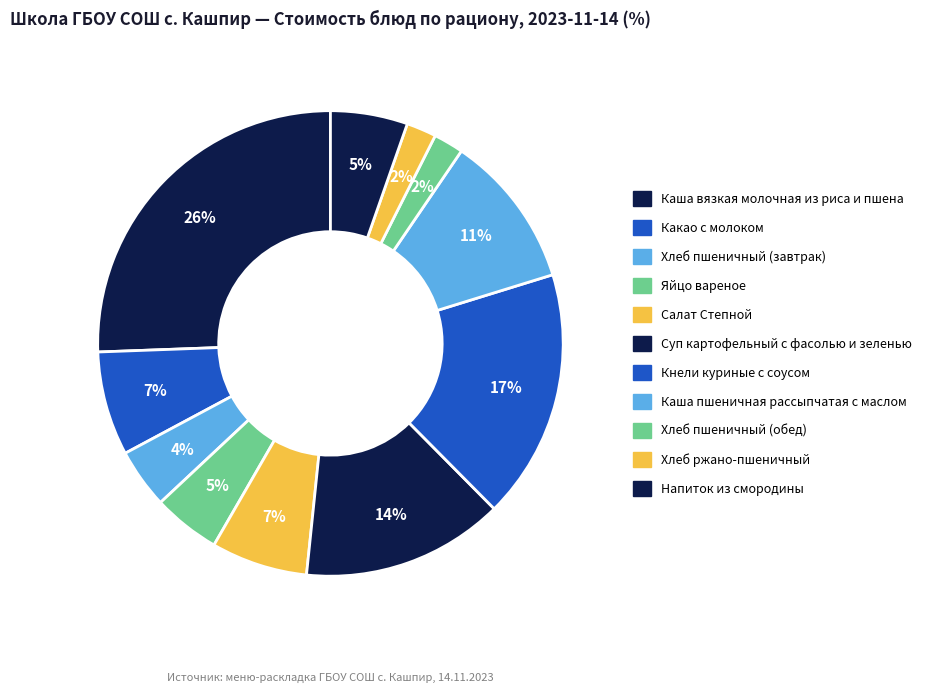

Which has a higher value, Каша вязкая молочная из риса и пшена or Хлеб пшеничный (завтрак)?

Каша вязкая молочная из риса и пшена